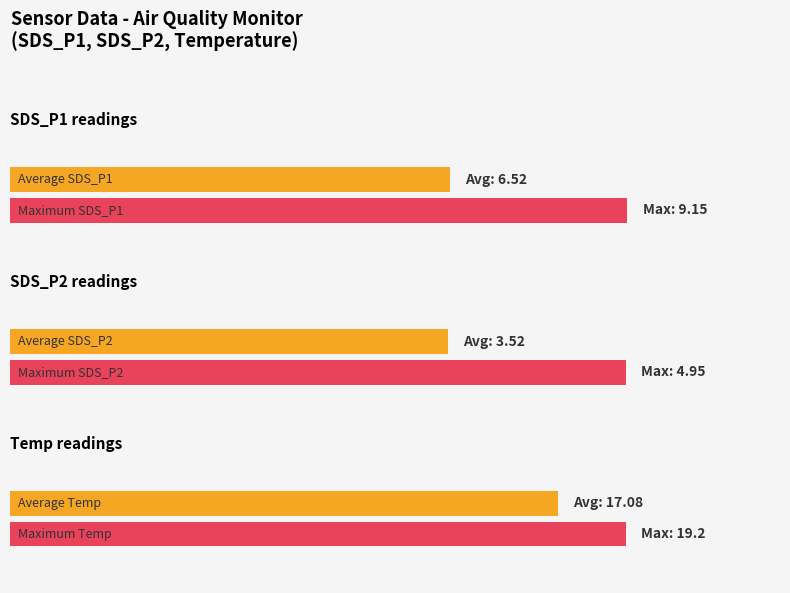

Does the chart contain stacked bars?

No